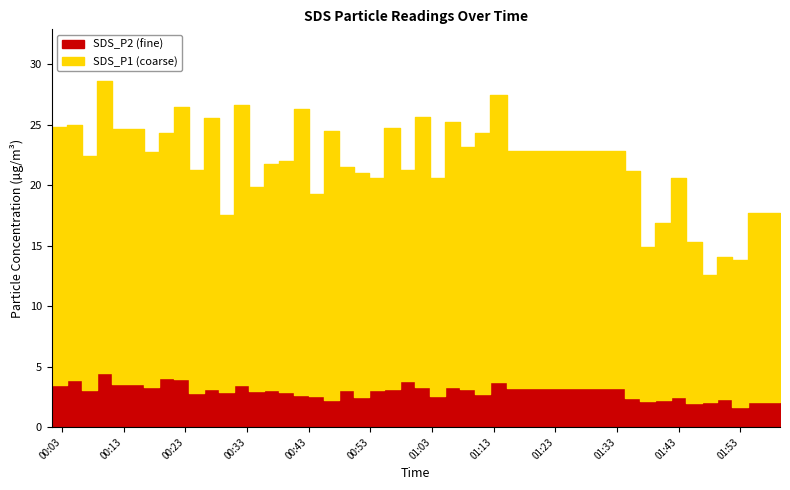

True or false: SDS_P2 and SDS_P1 cross at least once.

False